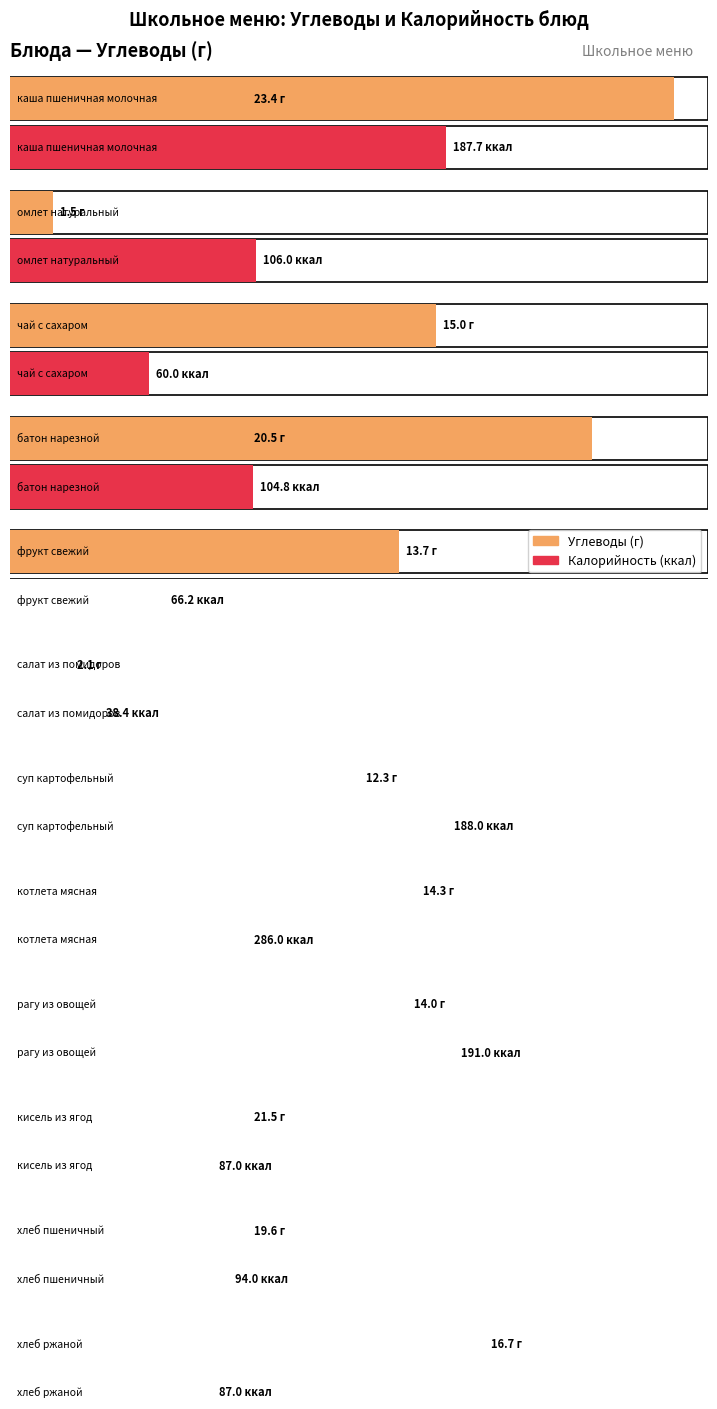

List the labels in order of Углеводы value, smallest first.

омлет натуральный, салат из помидоров, суп картофельный, фрукт свежий, рагу из овощей, котлета мясная, чай с сахаром, хлеб ржаной, хлеб пшеничный, батон нарезной, кисель из ягод, каша пшеничная молочная